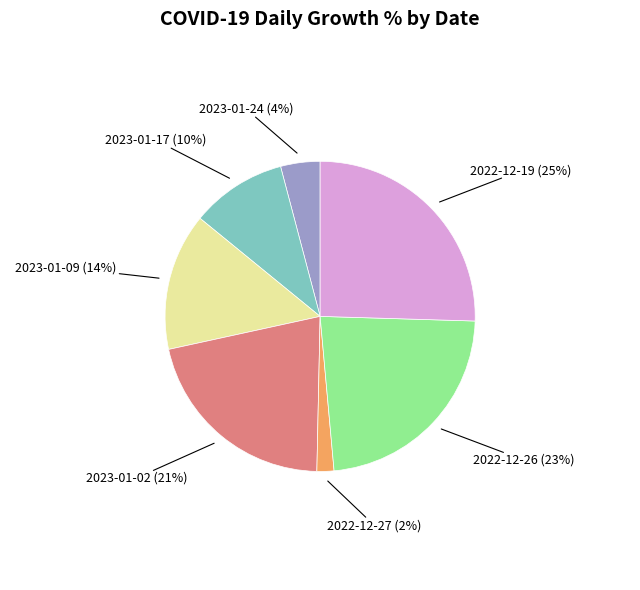

How many segments does this pie chart have?

7